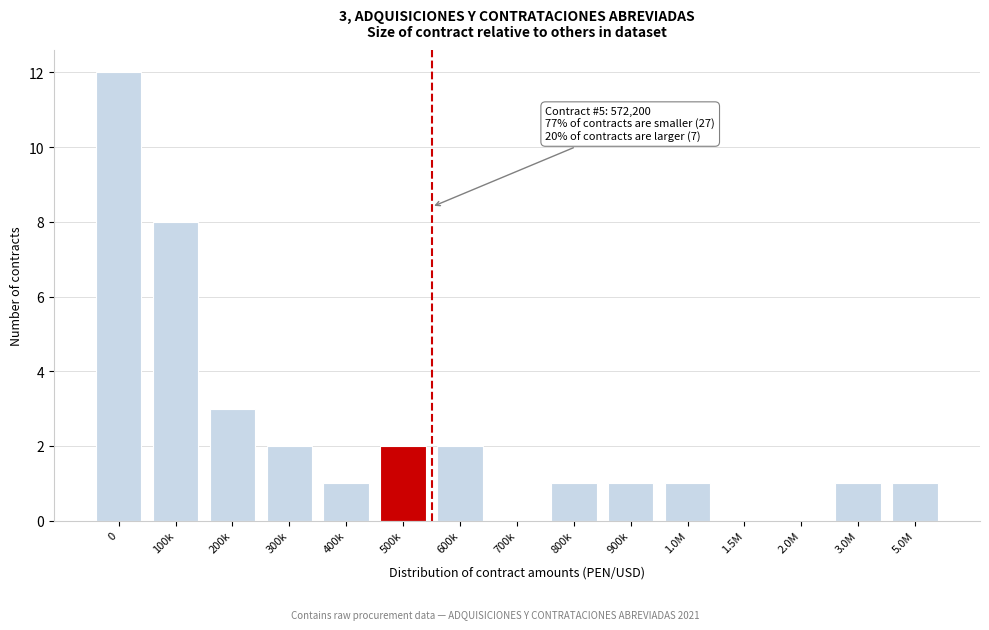

Reading right to left, what are all the values shown in this chart?

5.0M=1	3.0M=1	2.0M=0	1.5M=0	1.0M=1	900k=1	800k=1	700k=0	600k=2	500k=2	400k=1	300k=2	200k=3	100k=8	0=12